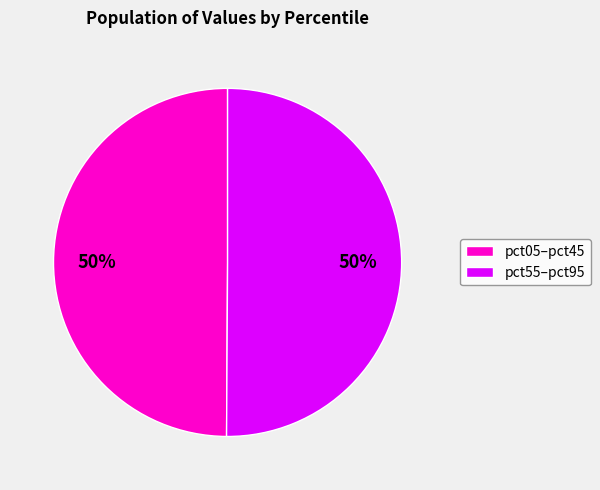

Approximately how many times larger is the value at pct55–pct95 compared to pct05–pct45?

1.0